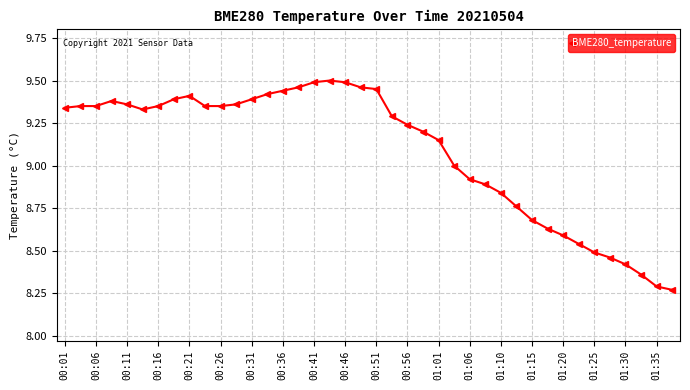

What is the average value?

9.1